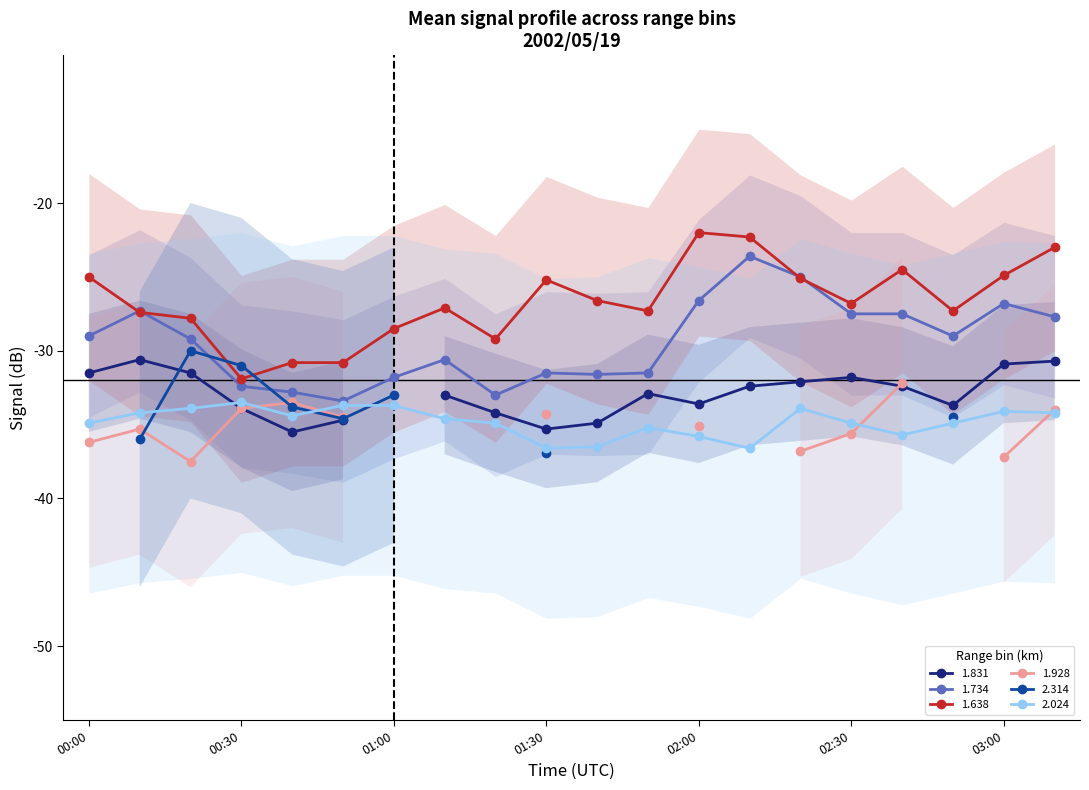

True or false: 1.638 has a value of -12.0 at 2002/05/19 01:10.

False